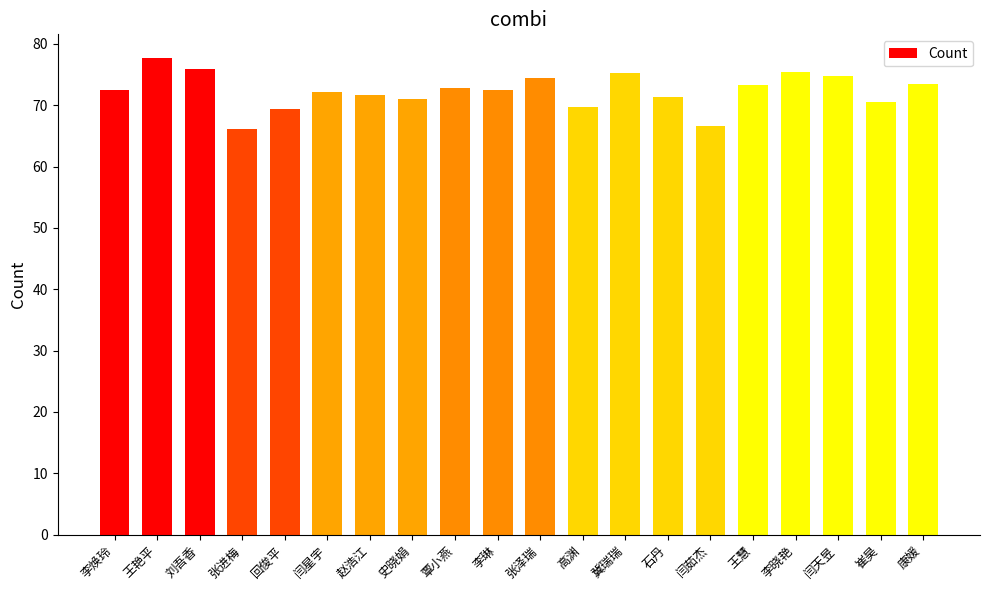

Which category has the highest value across all series?

王艳平